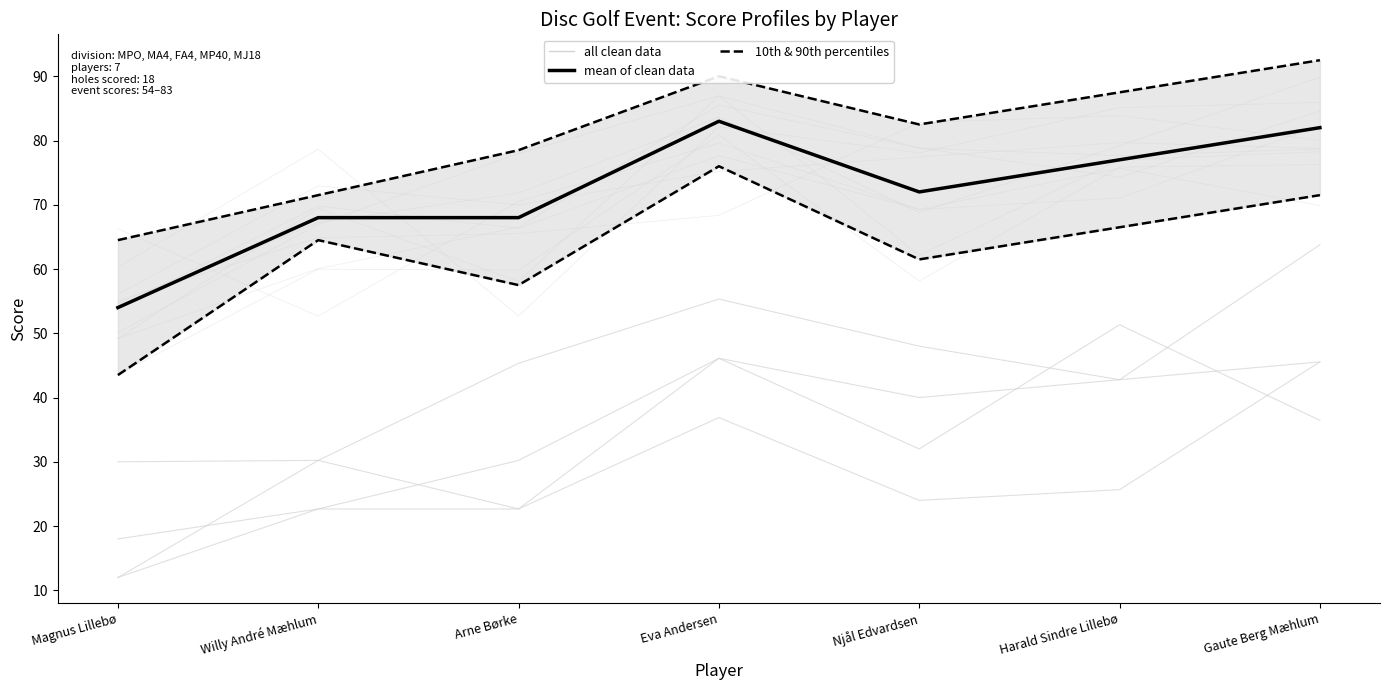

True or false: mean of clean data has a value of 17.6 at Arne Børke.

False